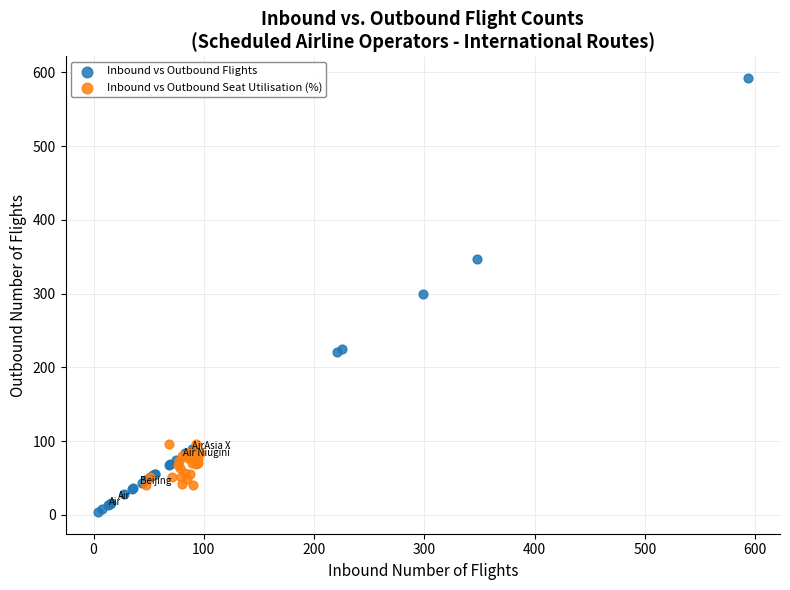

Which series contains the lowest Y value?

Inbound vs Outbound Flights